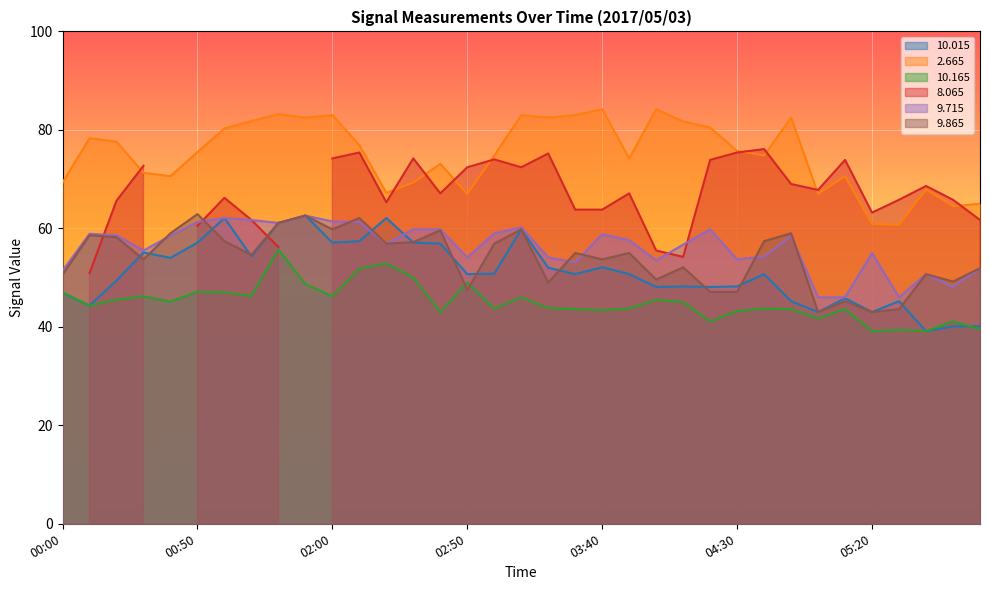

What is the highest value of the 9.865 series?

62.9